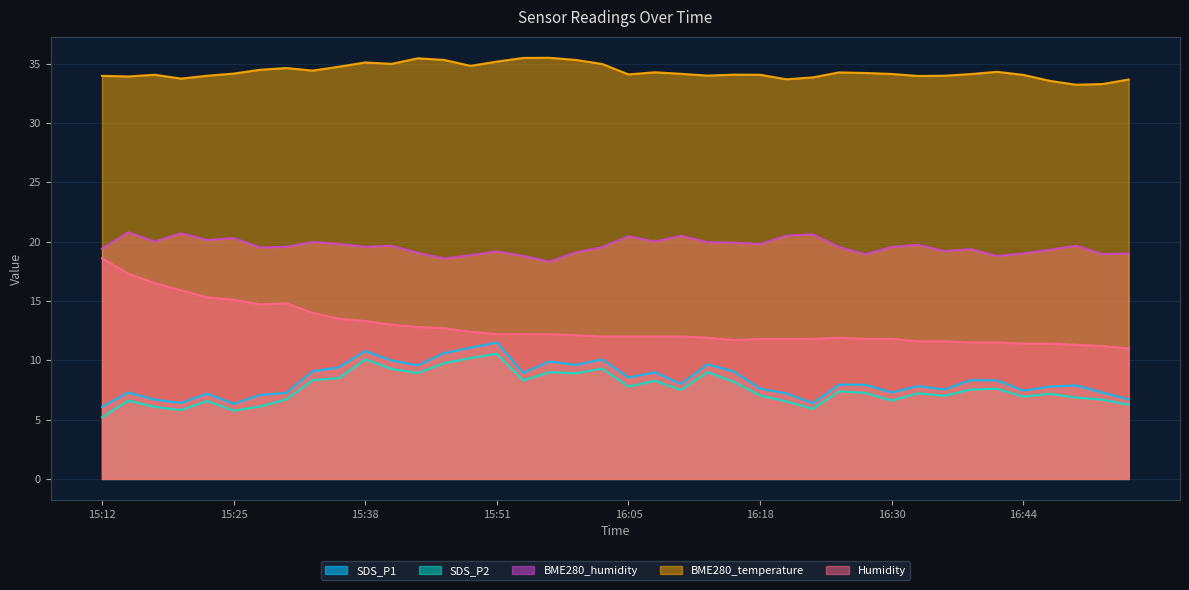

Which series has the largest total across all categories?

BME280_temperature